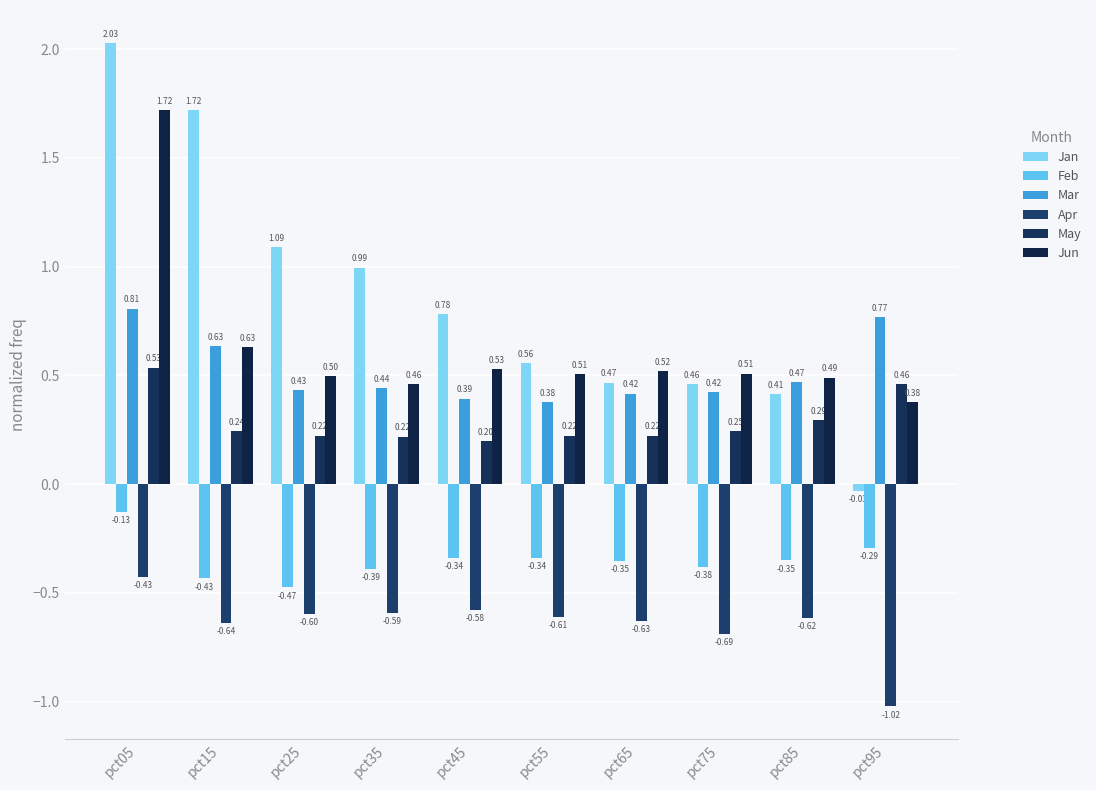

True or false: Jan has a value of 0.7 at pct05.

False